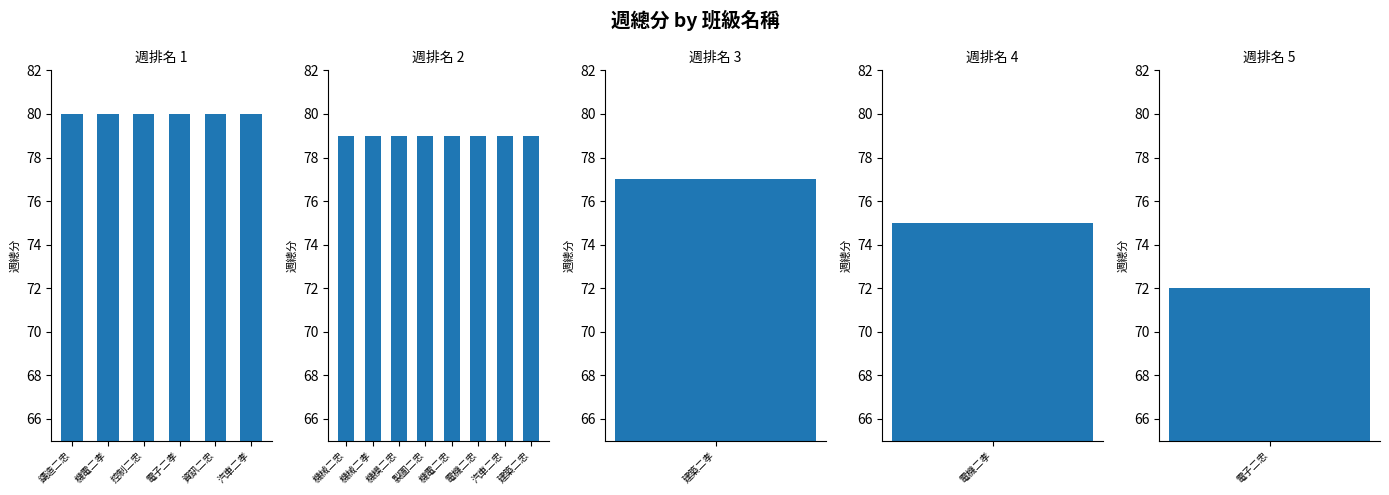

The value at 汽車二忠 is 79. True or false?

True